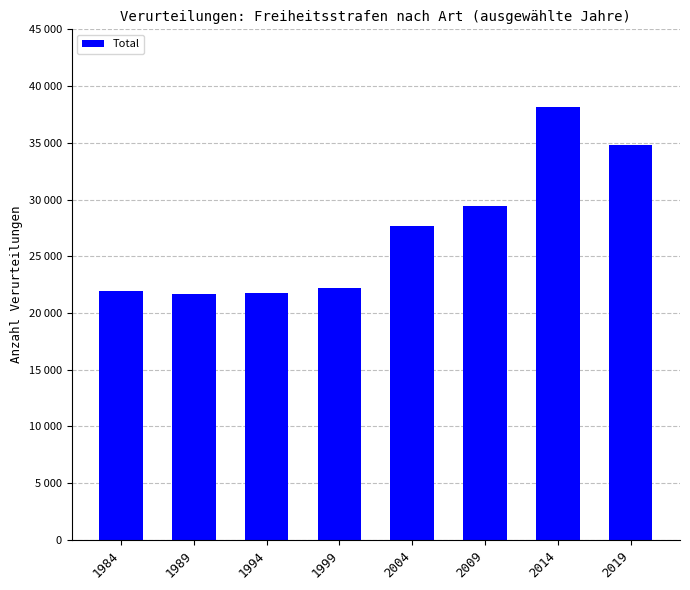

What is the difference between the second highest and second lowest values?

13071